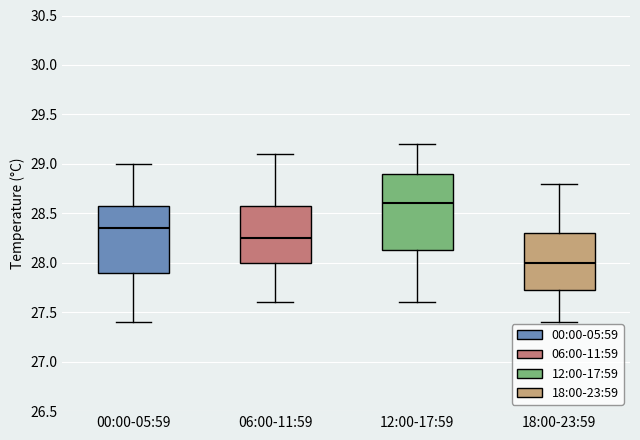

Where does the median line of the box for 06:00-11:59 sit on the y-axis? The values are not printed on the chart, so give them approximately, as read against the axis.

28.25